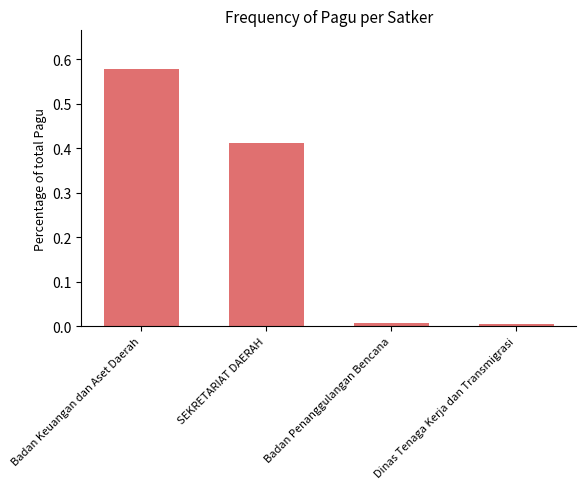

True or false: the data shows 0.2 at Badan Keuangan dan Aset Daerah.

False